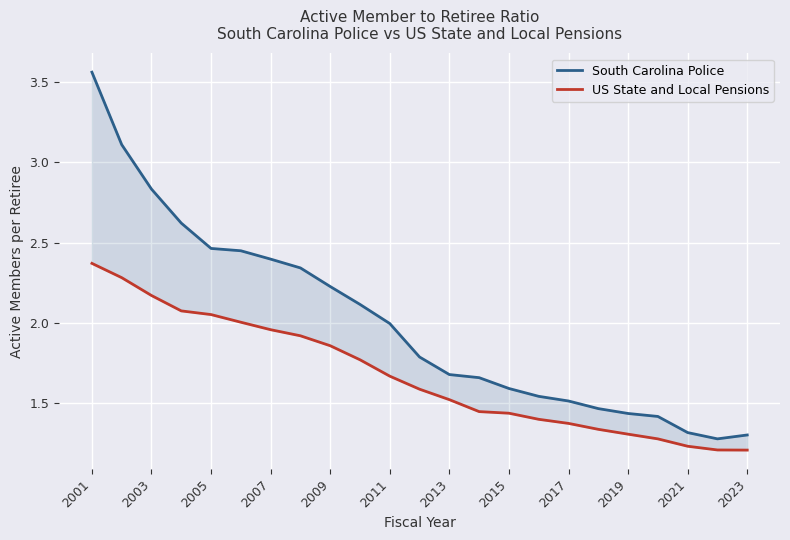

List the series in order of their peak value, lowest first.

US State and Local Pensions, South Carolina Police